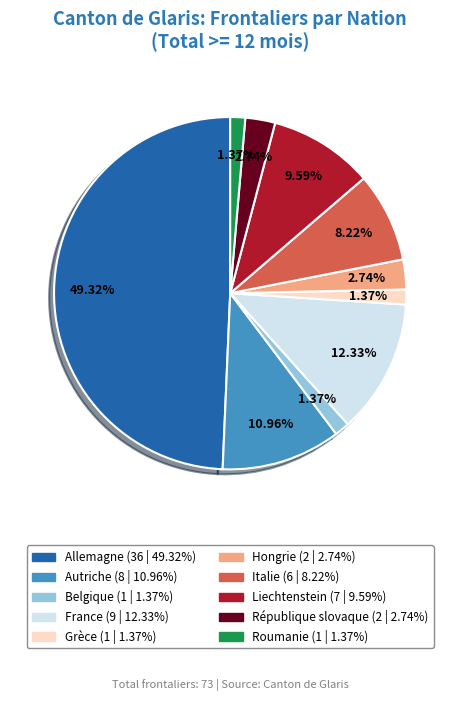

To the nearest percent, what is the combined percentage of France and Grèce?

14%